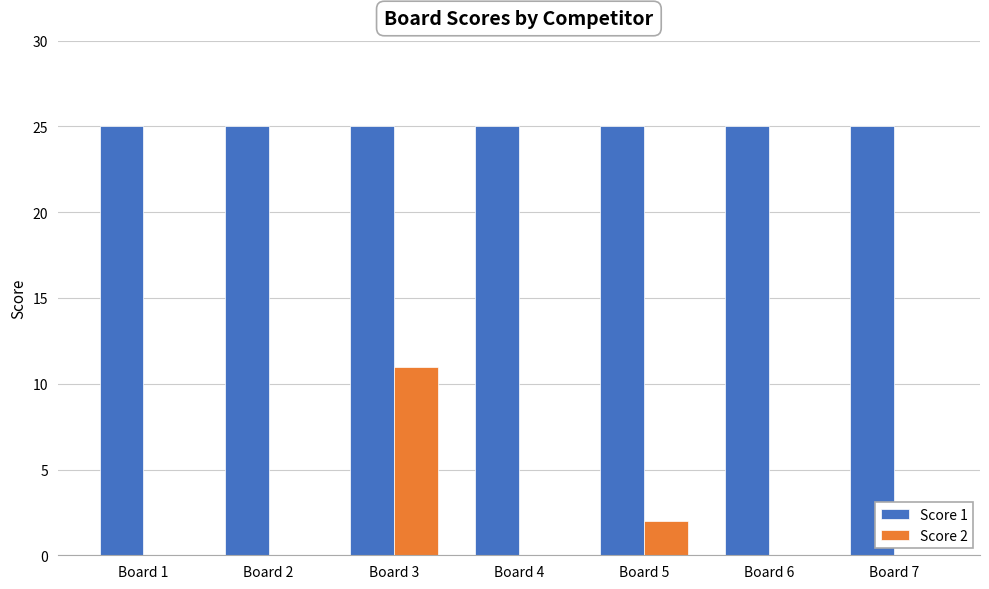

The value of Score 1 at Board 7 is 25. True or false?

True